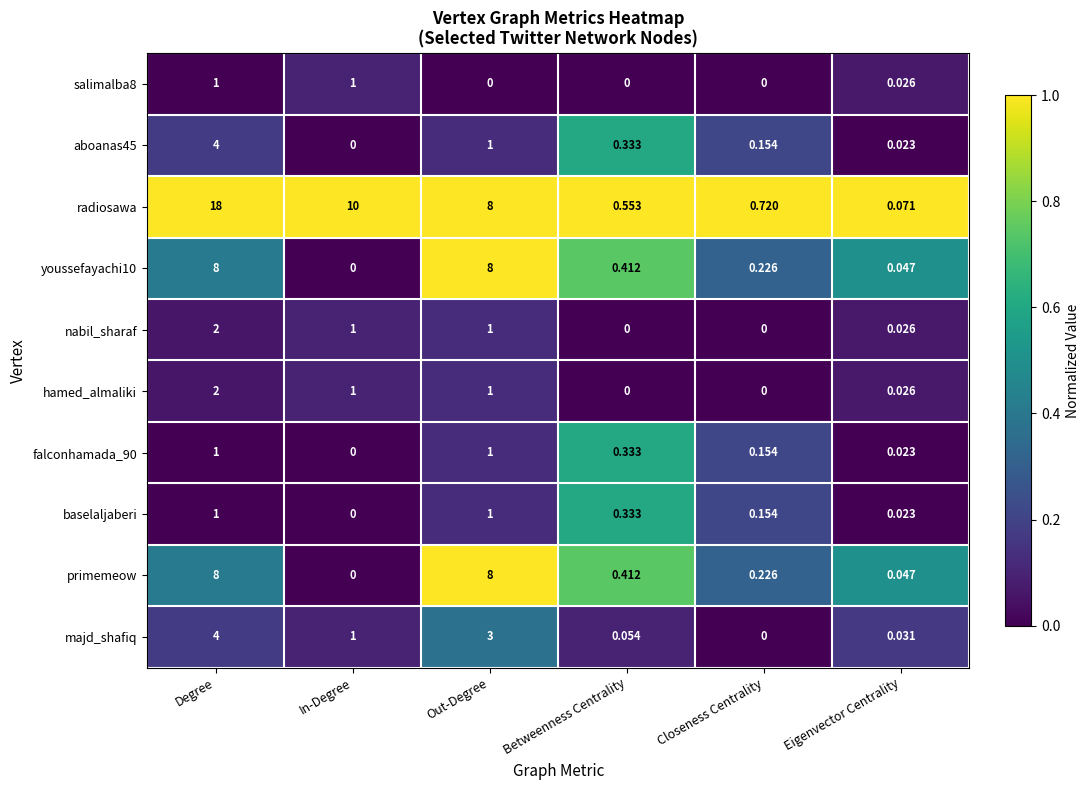

At which label is majd_shafiq closest to 2?

In-Degree